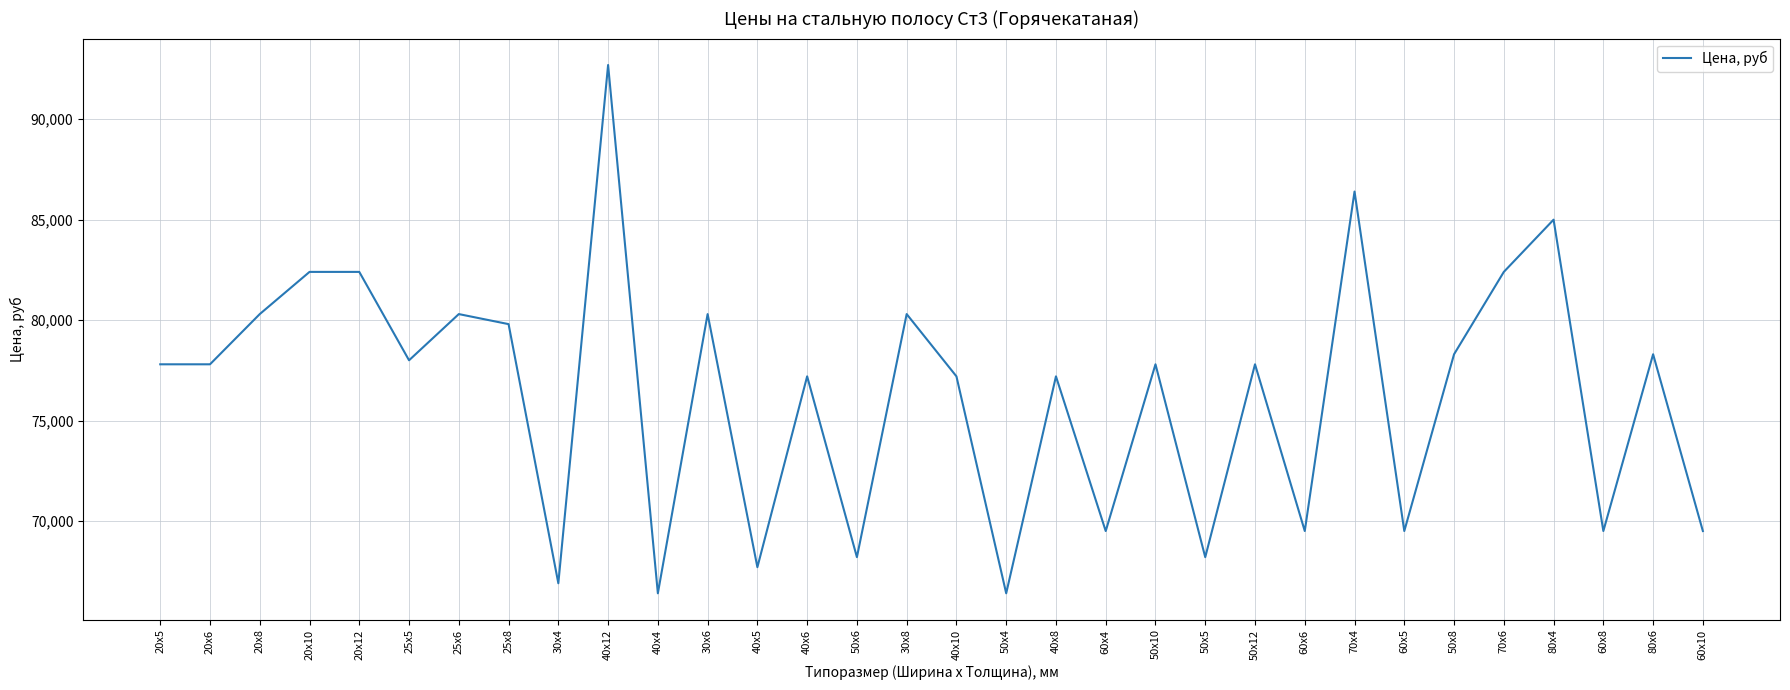

Reading left to right, transcribe all the data shown in this chart.

77800	77800	80300	82400	82400	78000	80300	79800	66900	92700	66400	80300	67700	77200	68200	80300	77200	66400	77200	69500	77800	68200	77800	69500	86400	69500	78300	82400	85000	69500	78300	69500